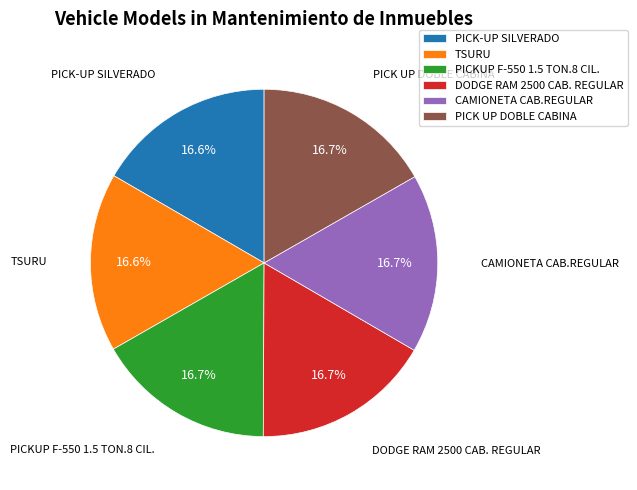

Approximately how many times larger is the value at TSURU compared to PICK UP DOBLE CABINA?

1.0